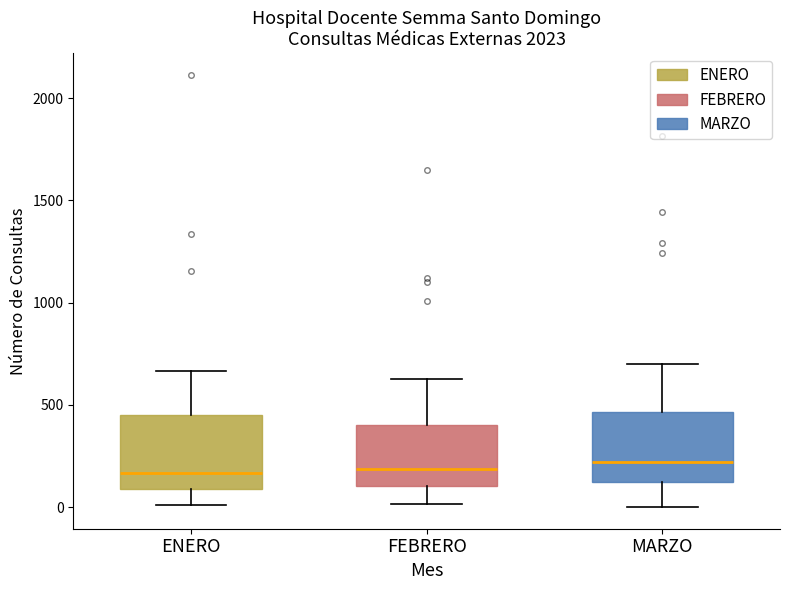

Where does the lower whisker of the box for ENERO end on the y-axis? The values are not printed on the chart, so give them approximately, as read against the axis.

0